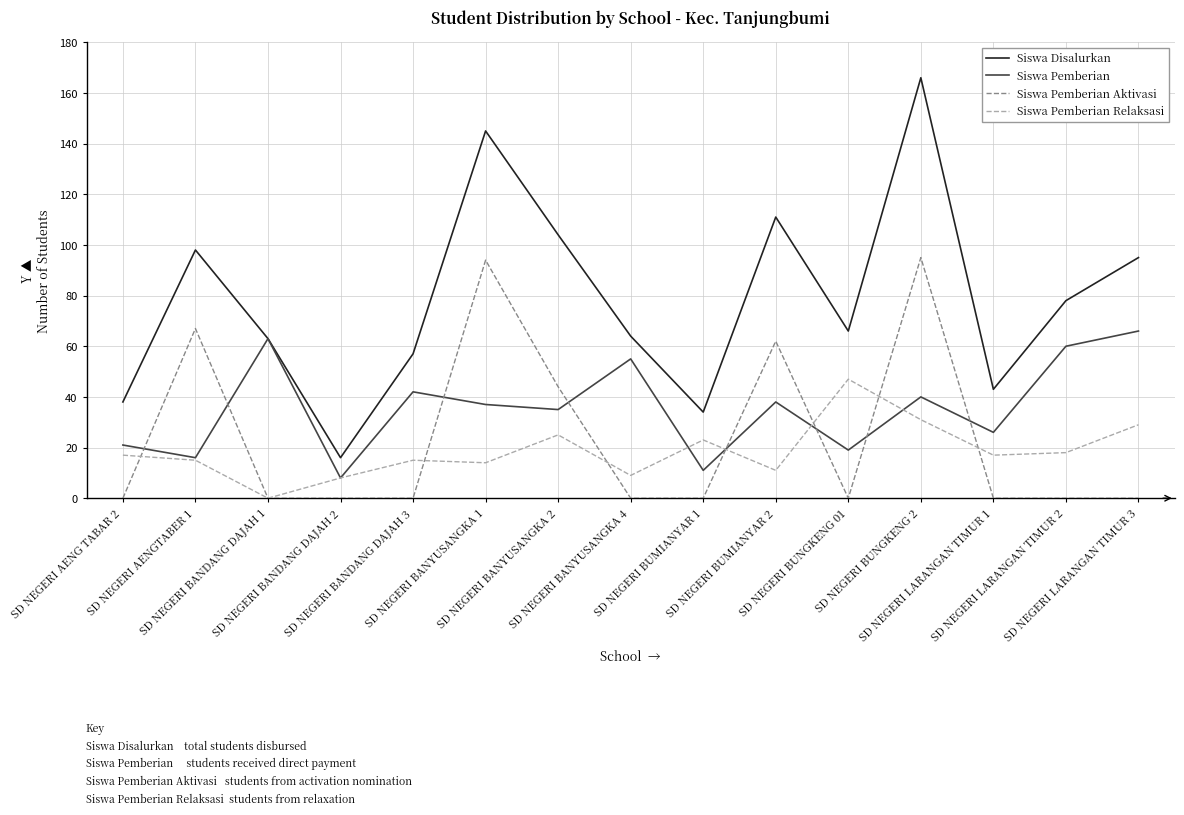

What is the sum of the Siswa Pemberian Aktivasi values at SD NEGERI BANYUSANGKA 4 and SD NEGERI BUMIANYAR 2?

62